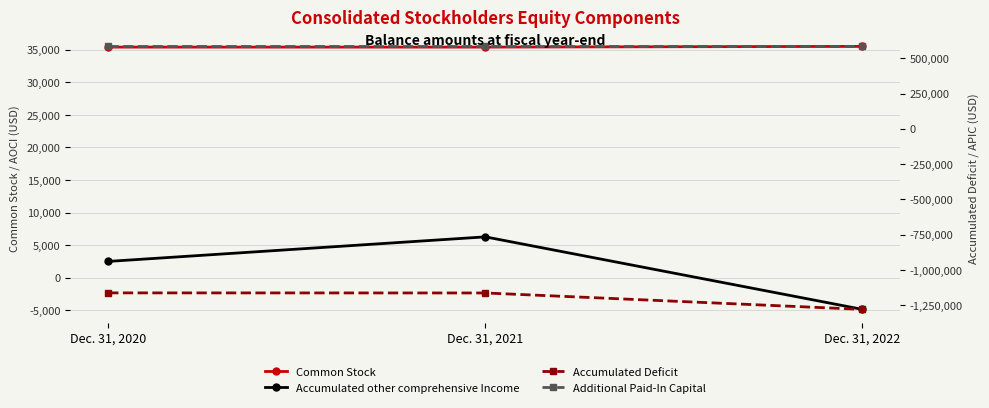

How many lines are shown in the chart?

4